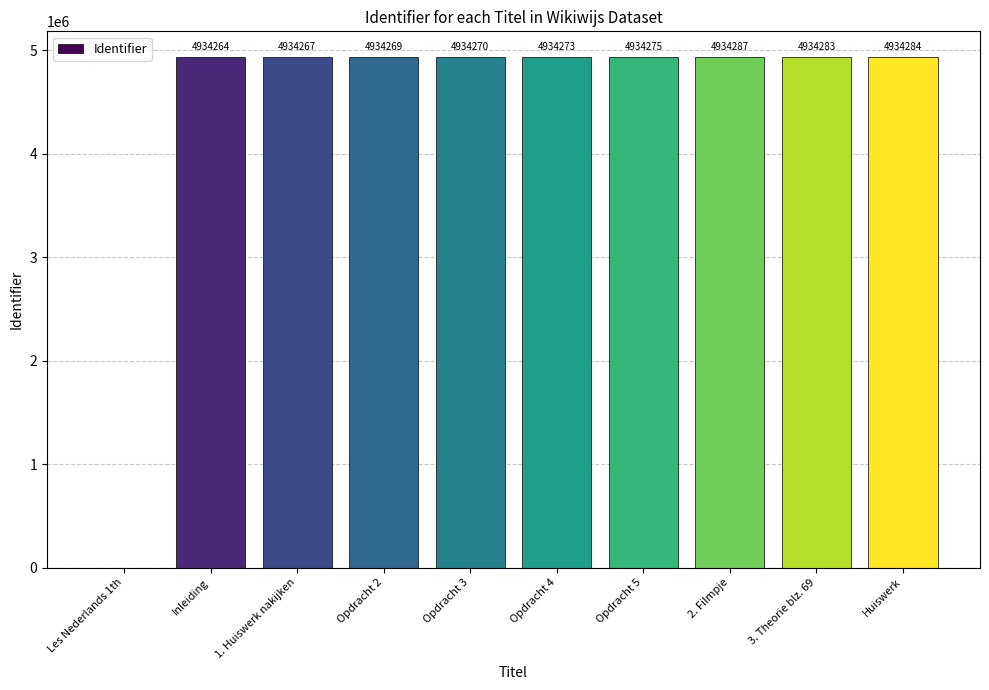

Reading right to left, transcribe all the data shown in this chart.

4934284	4934283	4934287	4934275	4934273	4934270	4934269	4934267	4934264	0